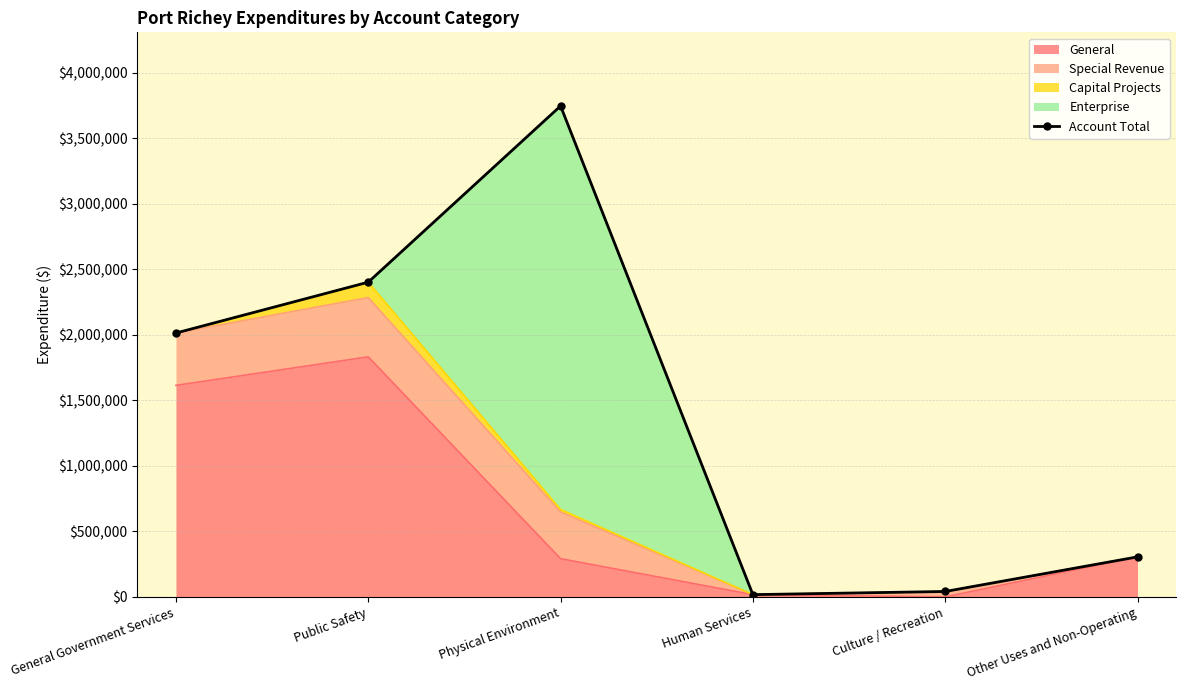

What is the average value?

1420777